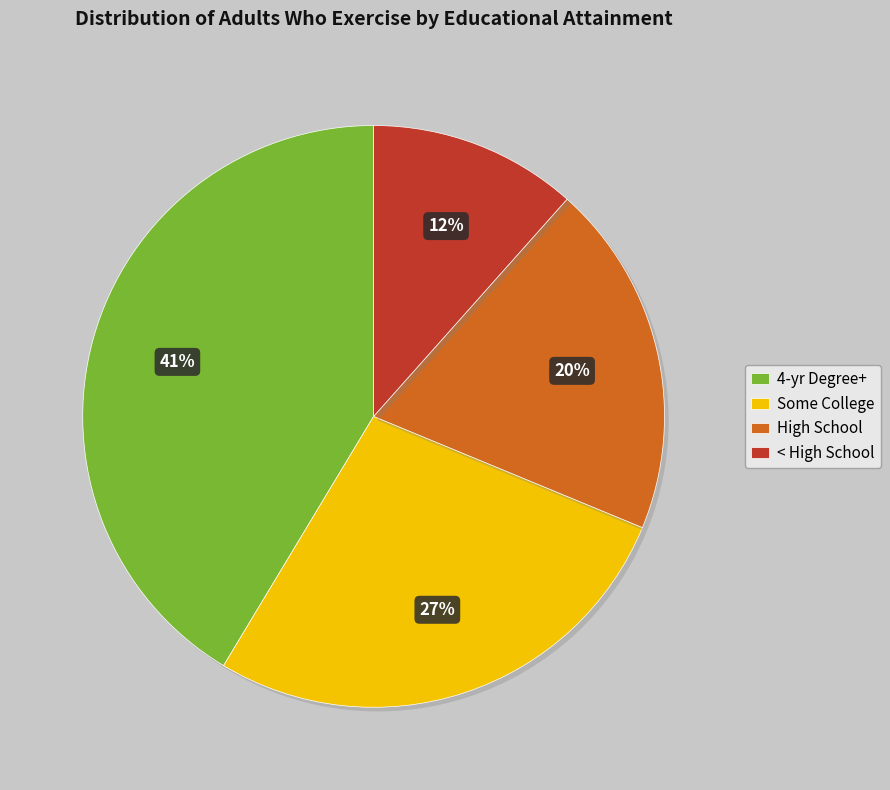

Is it true that High School is 6% of the pie?

False